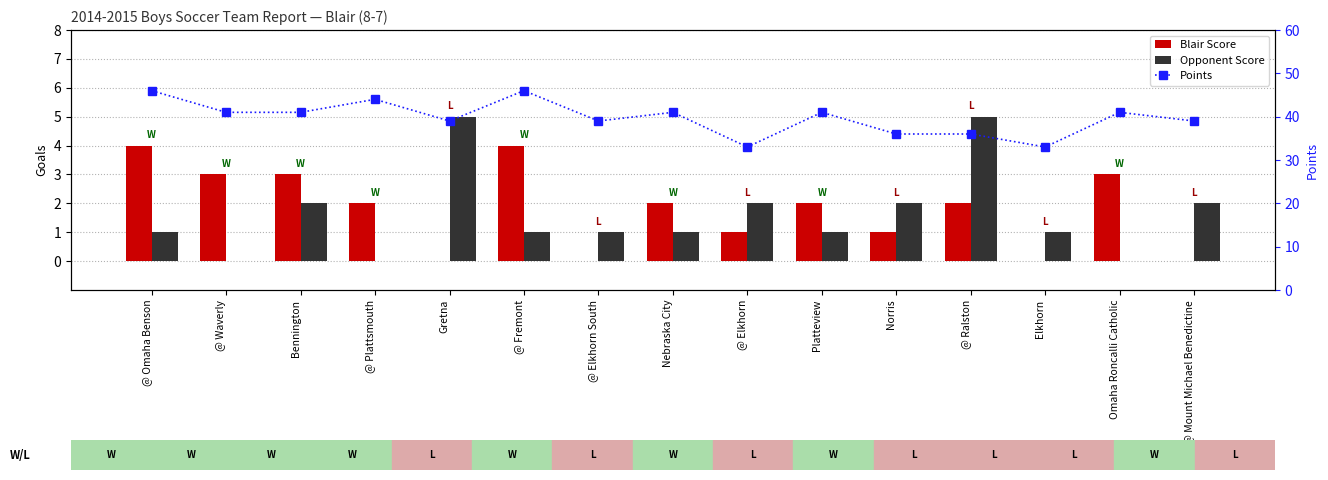

What is the difference between the Blair Score values at @ Elkhorn and Platteview?

1